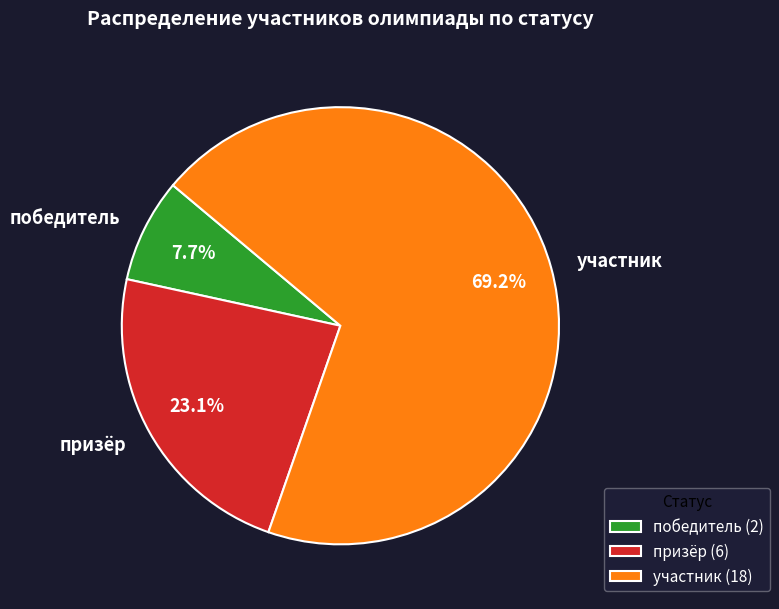

Rank the categories by value from lowest to highest.

победитель, призёр, участник